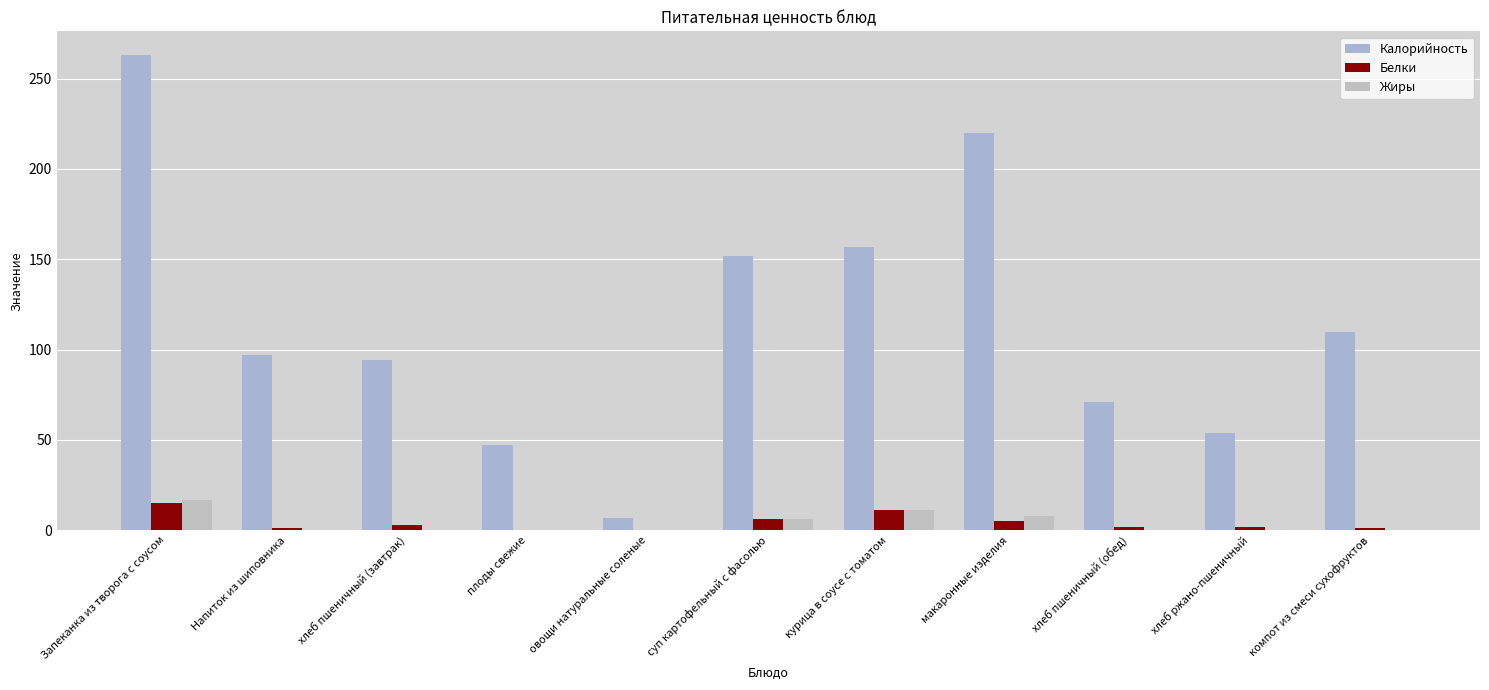

What is the total value across all series at суп картофельный с фасолью?

164